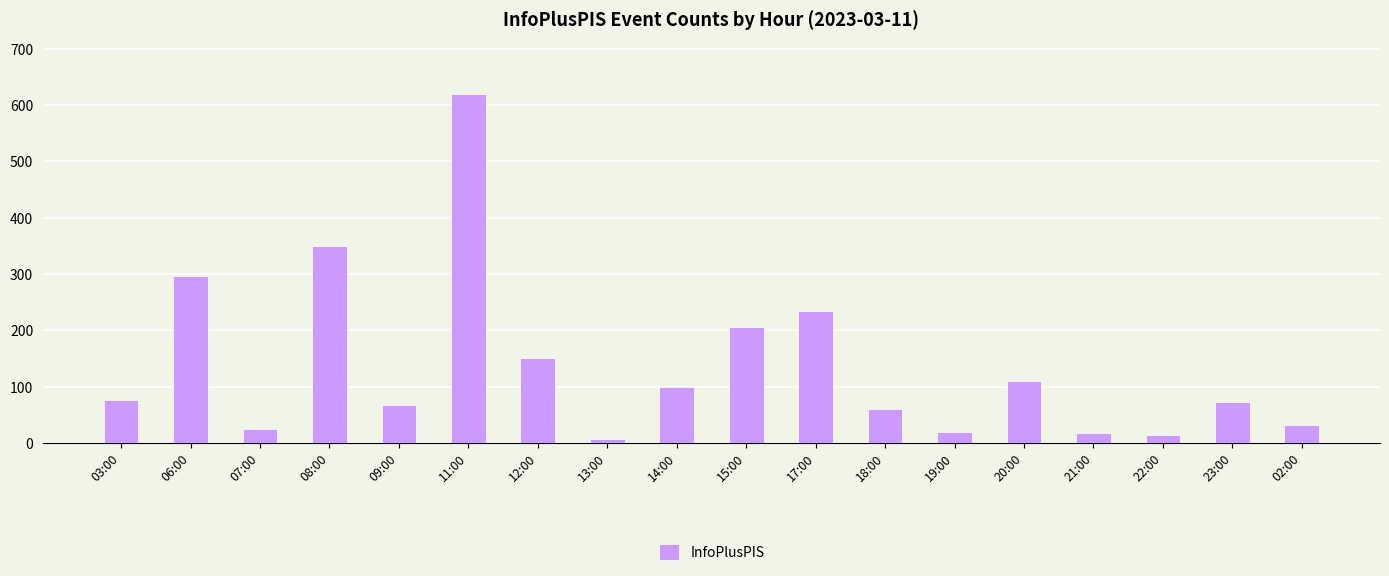

What is the label of the 4th bar from the right?

21:00